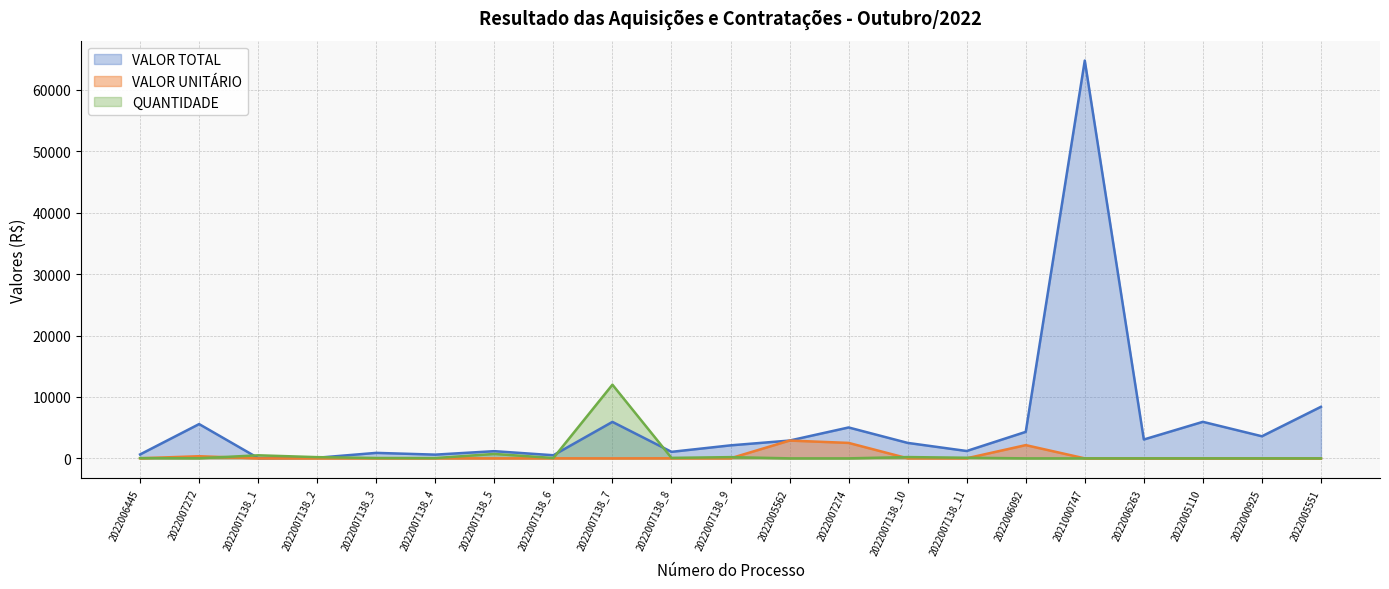

What is the difference between the highest and lowest values at 2022007138_6?

502.2